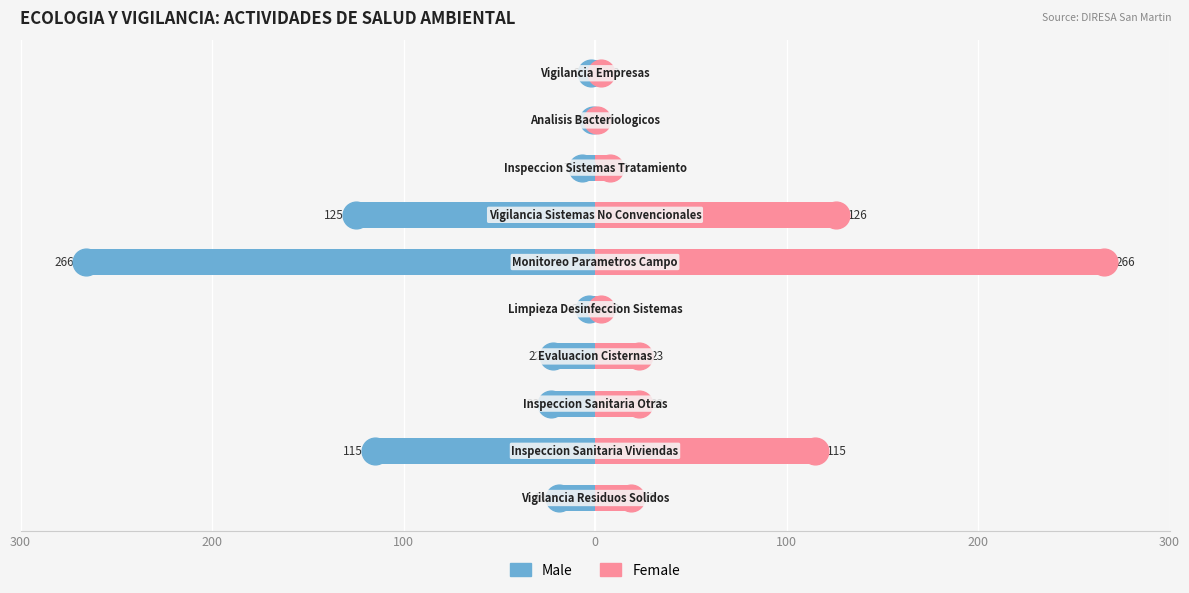

What is the difference between the highest and lowest values at 9?

5